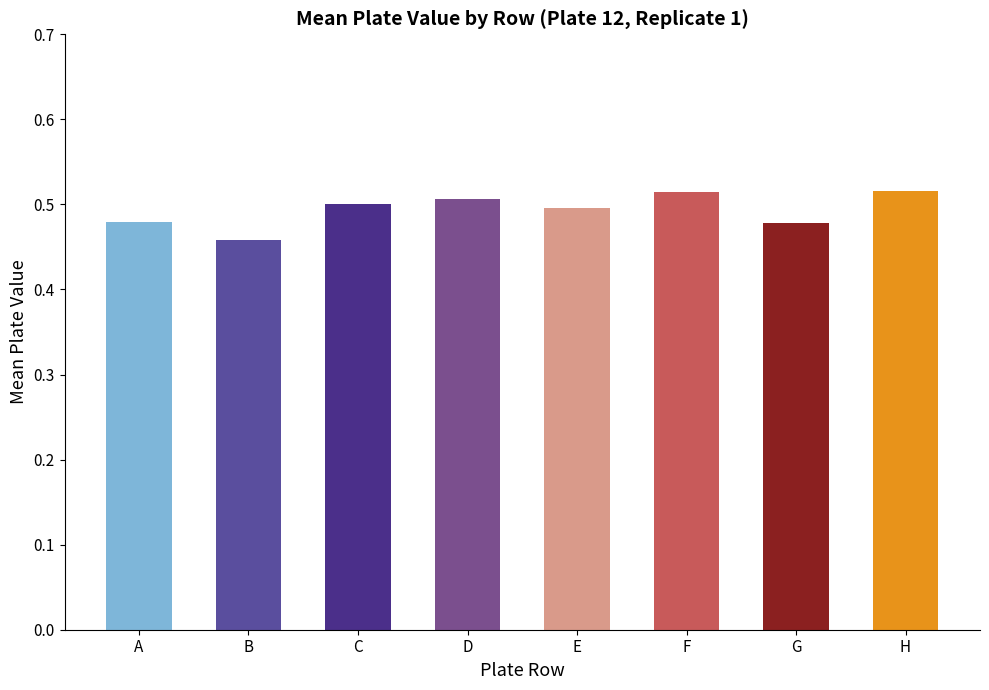

Is it true that the value at F is 0.5?

True